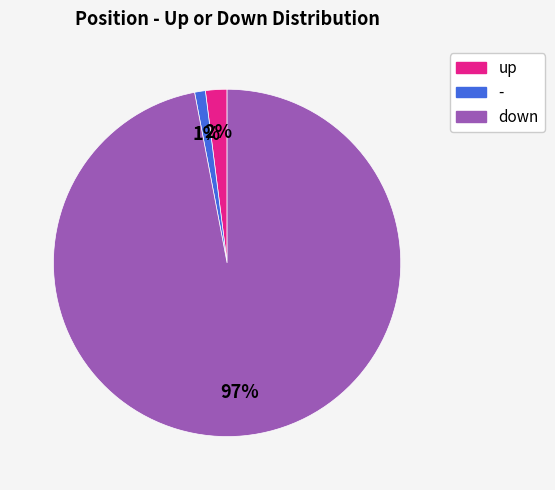

The up slice represents 15% of the pie. True or false?

False